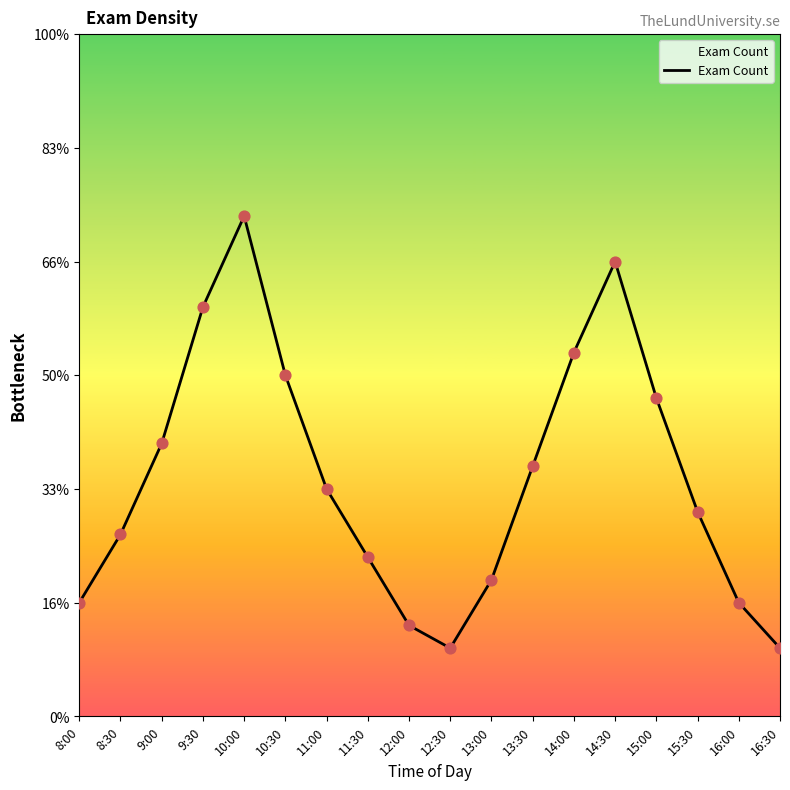

Which has a higher value, 12:00 or 14:00?

14:00